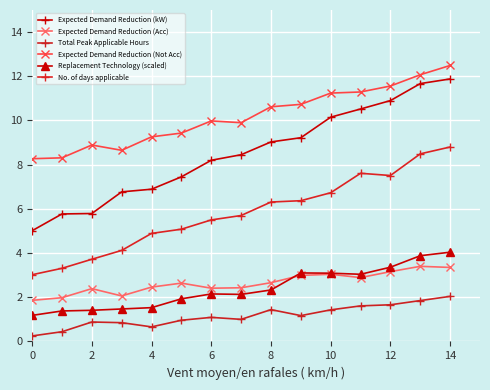

Reading left to right, list all the values displayed in this chart.

Expected Demand Reduction (kW): 5.0	5.8	5.8	6.8	6.9	7.5	8.2	8.4	9.0	9.2	10.2	10.5	10.9	11.7	11.9
Expected Demand Reduction (Acc): 1.9	2.0	2.4	2.1	2.5	2.6	2.4	2.4	2.7	3.0	3.0	2.9	3.2	3.4	3.4
Total Peak Applicable Hours: 0.2	0.4	0.9	0.8	0.7	1.0	1.1	1.0	1.4	1.2	1.4	1.6	1.7	1.9	2.0
Expected Demand Reduction (Not Acc): 8.3	8.3	8.9	8.7	9.3	9.4	10.0	9.9	10.6	10.7	11.2	11.3	11.6	12.1	12.5
Replacement Technology (scaled): 1.2	1.4	1.4	1.5	1.5	1.9	2.1	2.1	2.3	3.1	3.1	3.0	3.4	3.9	4.0
No. of days applicable: 3.0	3.3	3.7	4.1	4.9	5.1	5.5	5.7	6.3	6.4	6.7	7.6	7.5	8.5	8.8